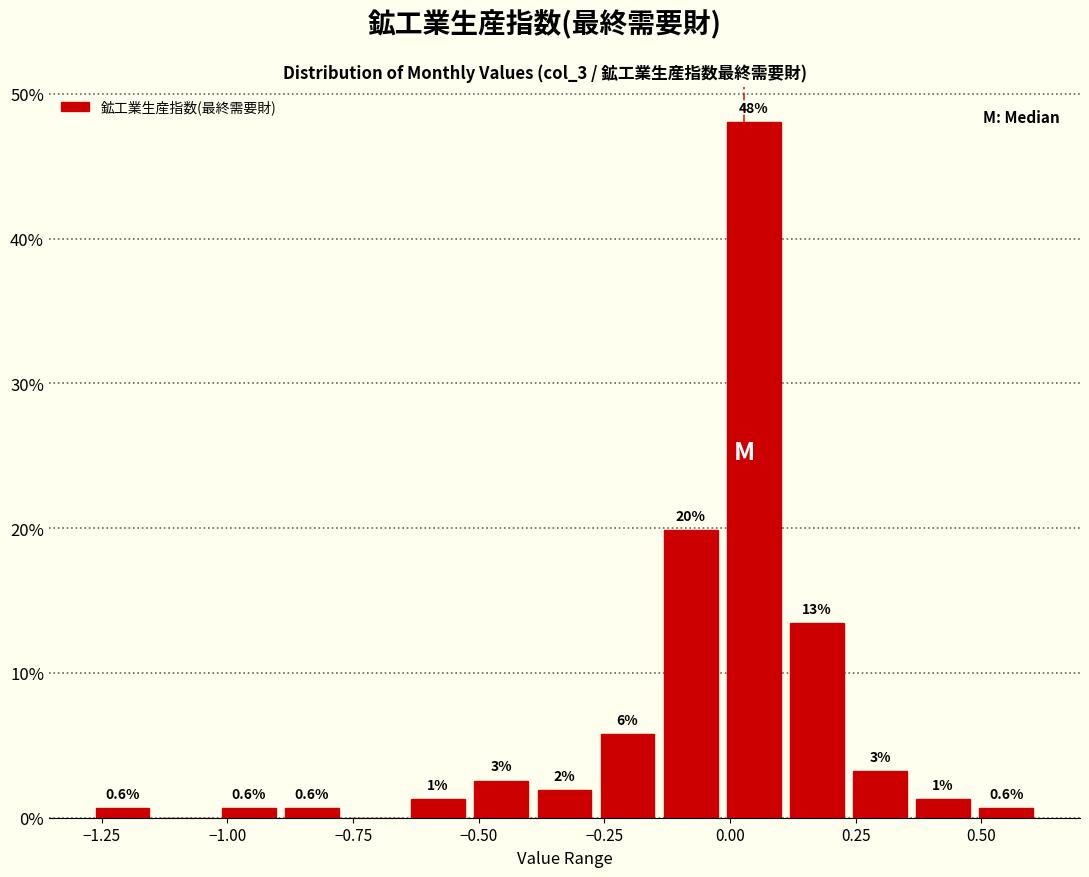

Read against the x-axis, roughly where is the centre of the tallest bar?

0.05